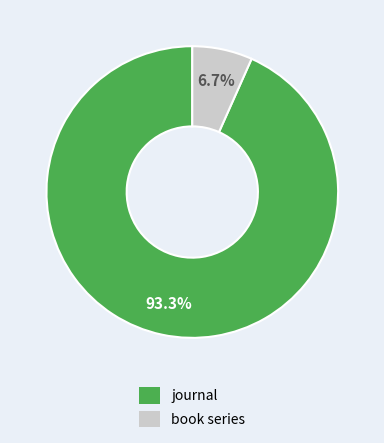

To the nearest percent, what percentage of the pie is journal?

93%